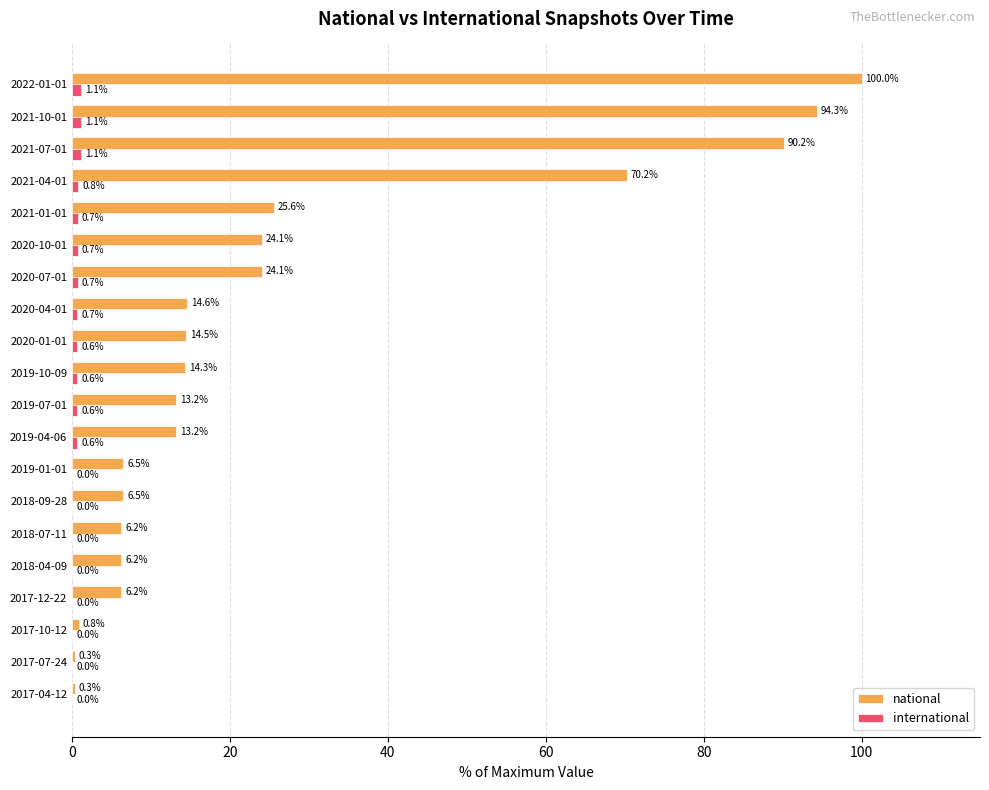

At which label is national closest to 50?

2021-04-01